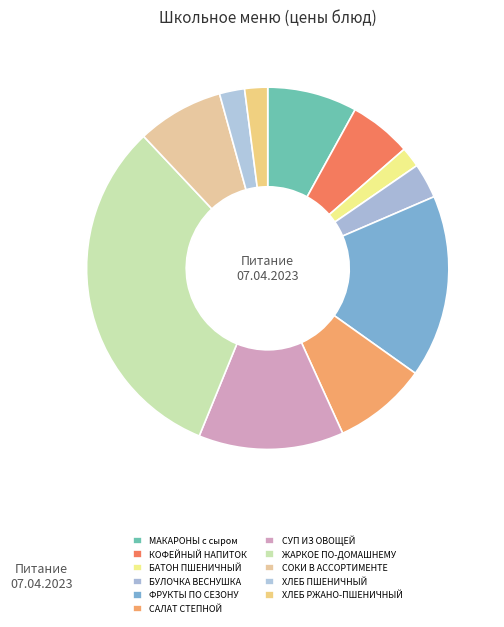

What is the total percentage of БУЛОЧКА ВЕСНУШКА and ЖАРКОЕ ПО-ДОМАШНЕМУ?

35.0%